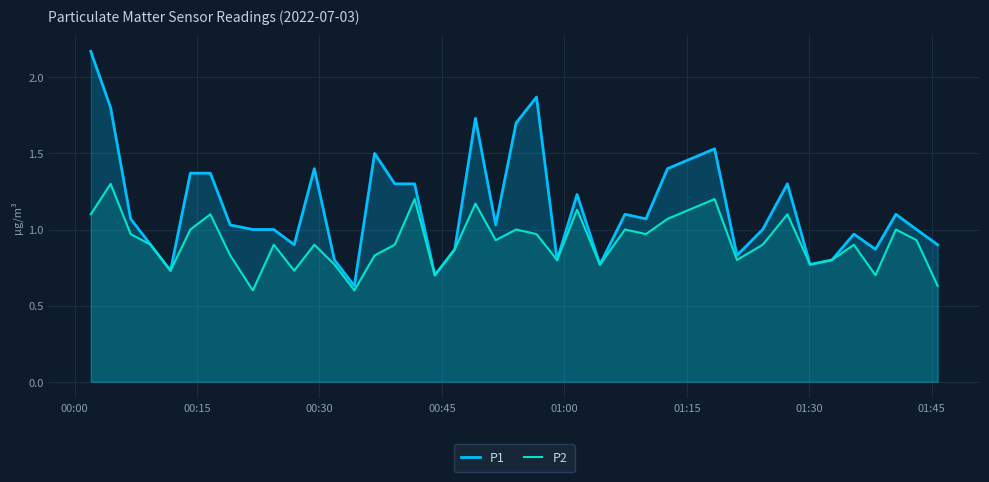

What is the sum of all P1 values?

45.6